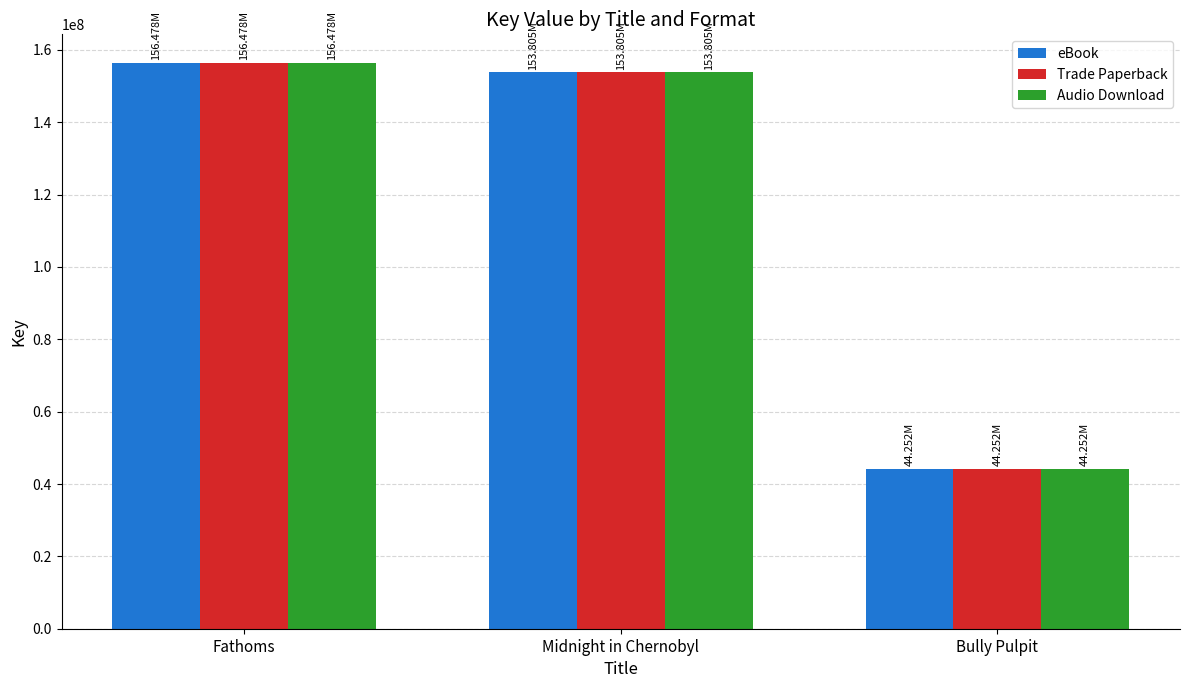

Count the number of categories in the chart.

3